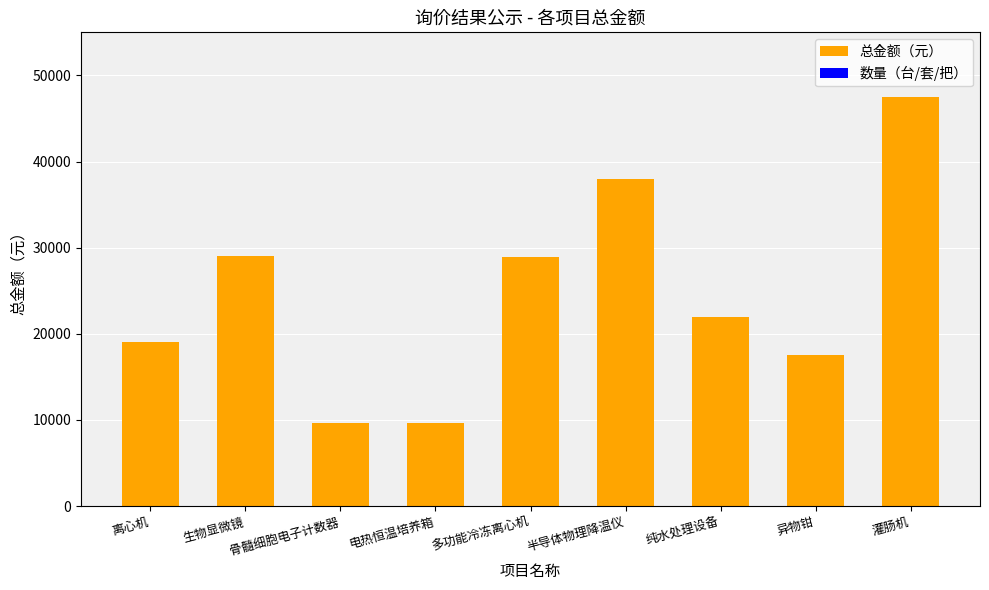

How many values in the 总金额（元） series exceed 22000?

4